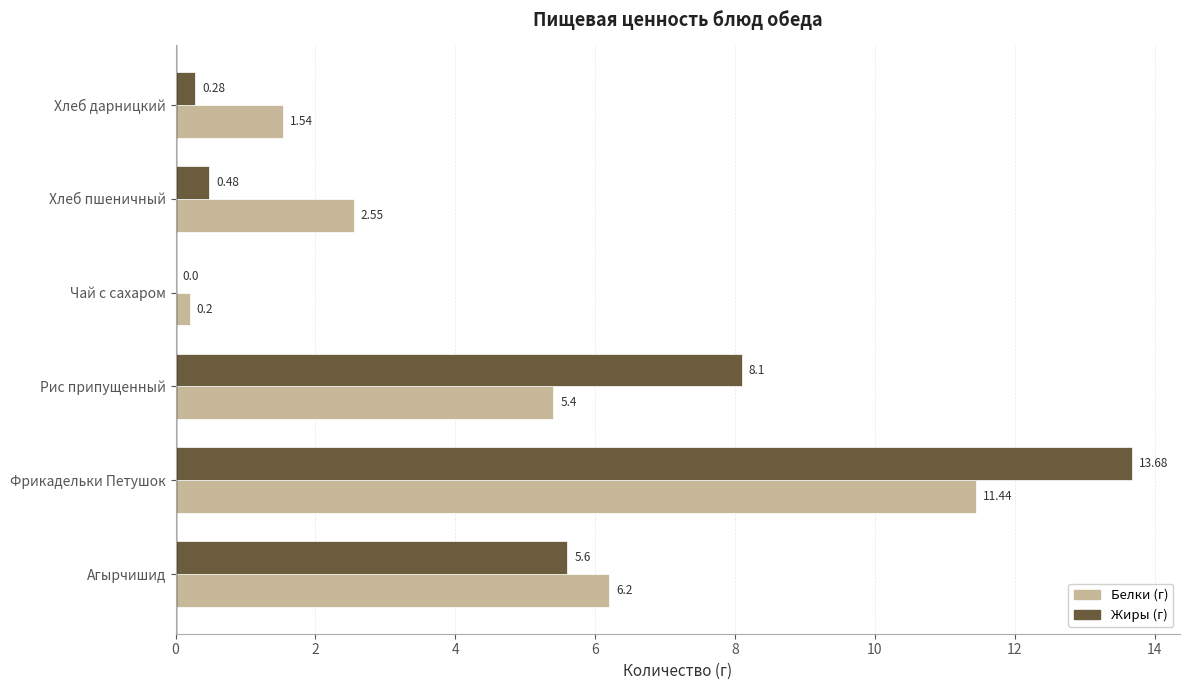

At which category does the chart reach its peak across all series?

Фрикадельки Петушок